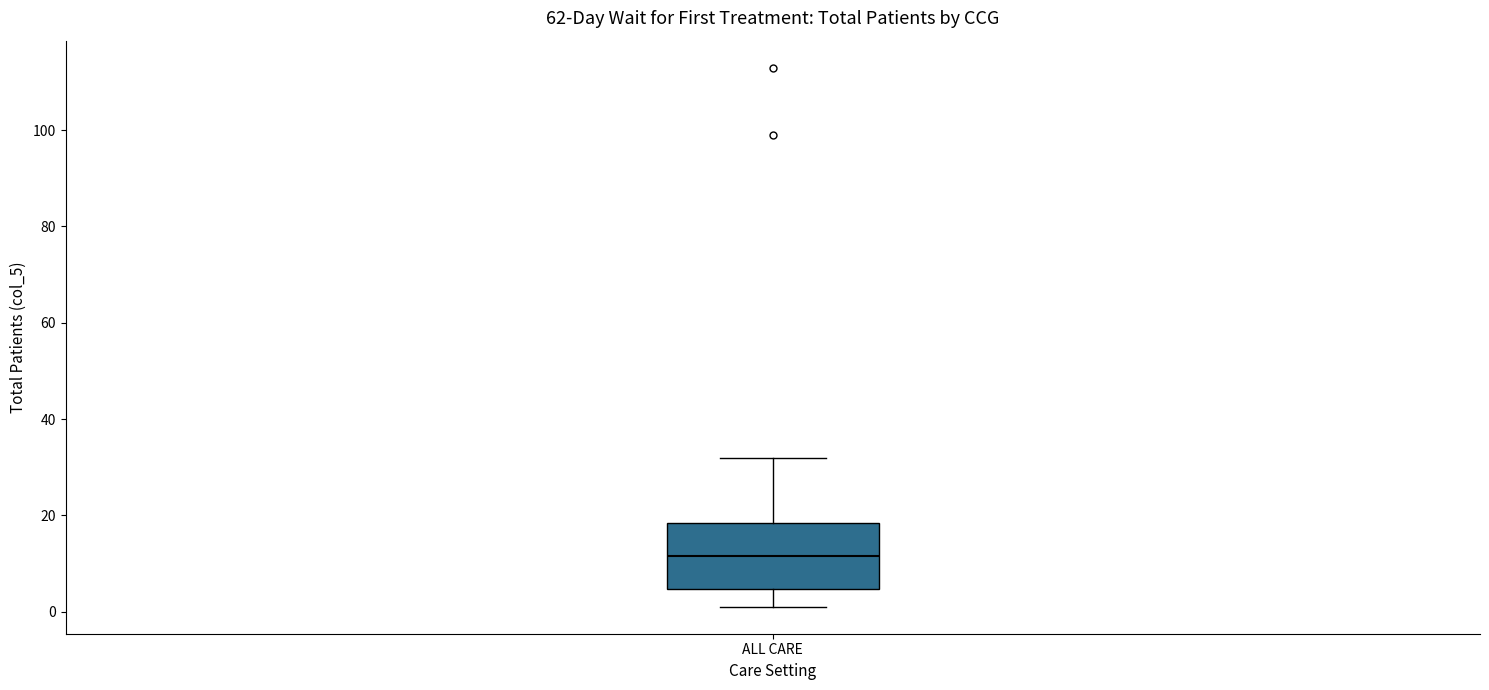

Read this box plot against the y-axis: the position of the median line, the range covered by the box, and the ends of both whiskers. The values are not printed on the chart, so give them approximately, as read against the axis.

median 12, box 4 to 18, whiskers 2 to 32